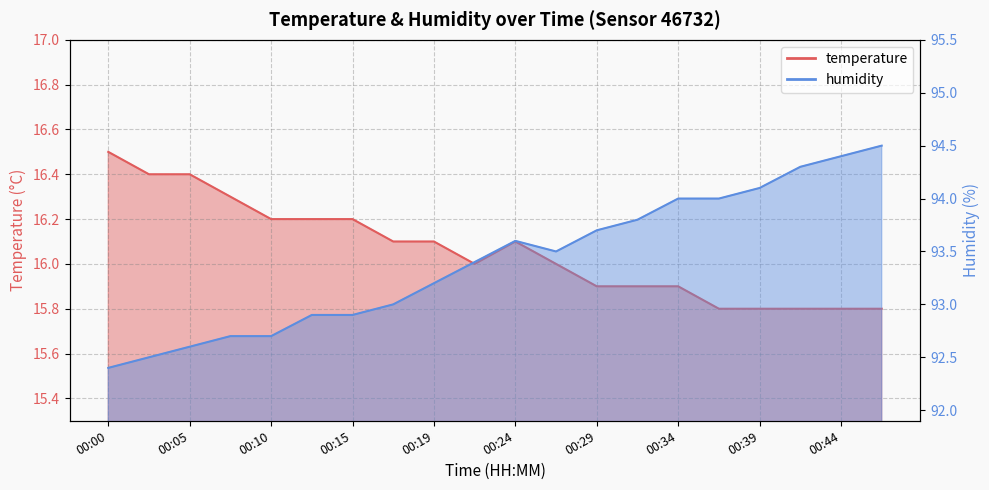

Rank the series at 00:39 from highest to lowest value.

humidity, temperature